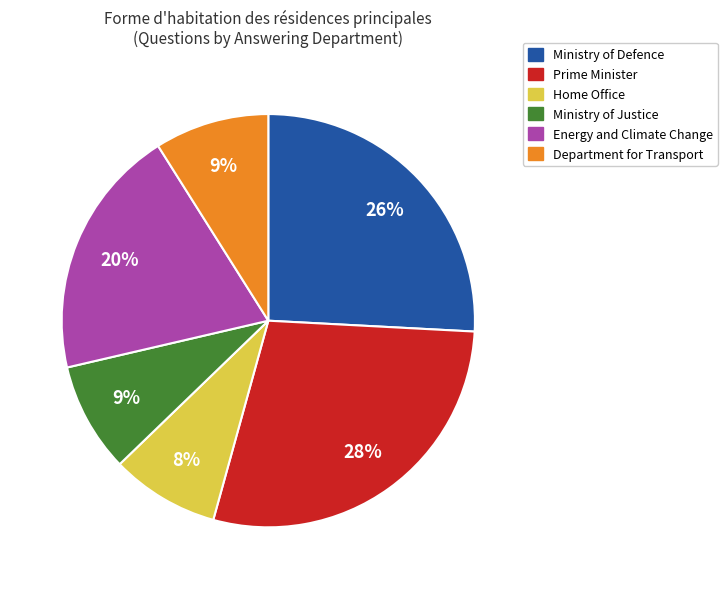

Is there any slice that represents more than half of the pie?

No